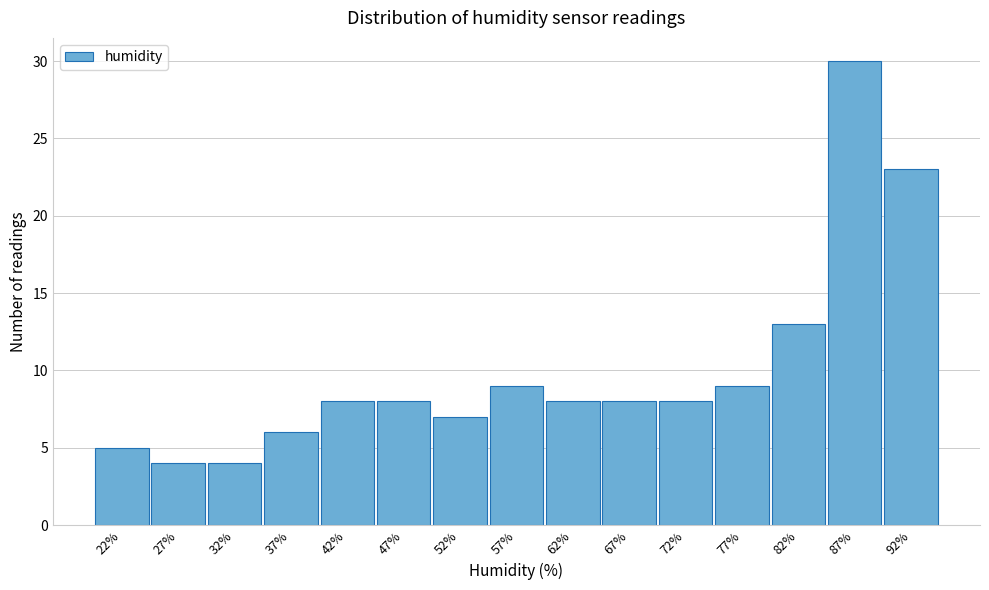

Reading right to left, list all the values displayed in this chart.

92%=23	87%=30	82%=13	77%=9	72%=8	67%=8	62%=8	57%=9	52%=7	47%=8	42%=8	37%=6	32%=4	27%=4	22%=5